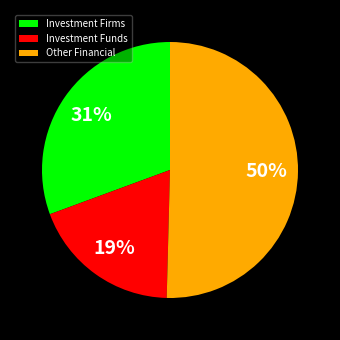

Do Other Financial and Investment Funds together represent more than half of the pie?

Yes